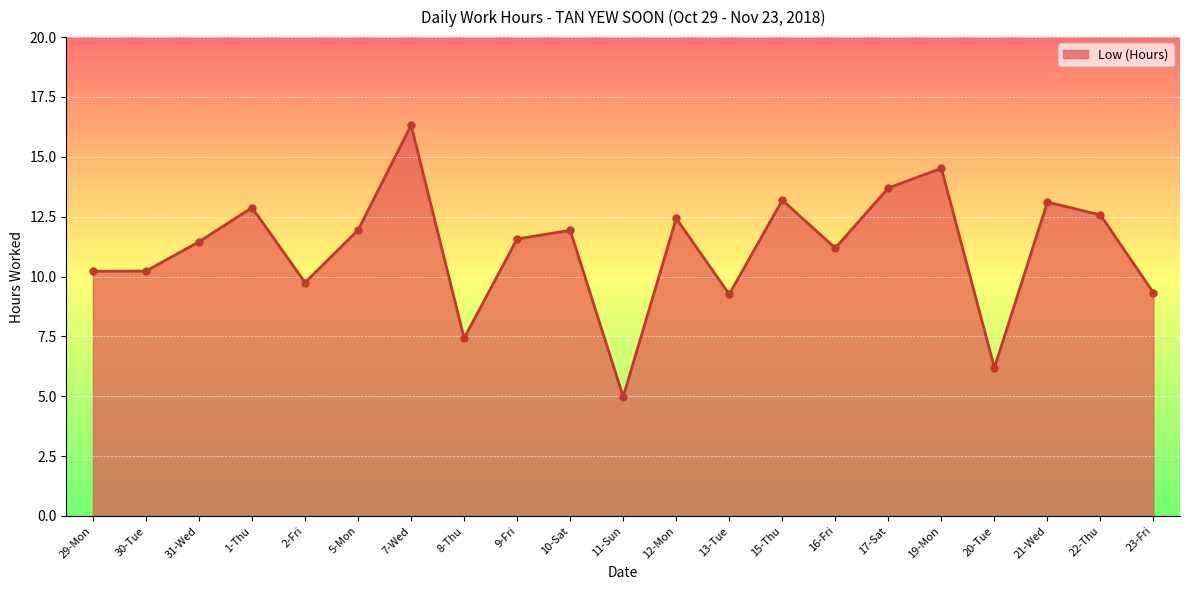

The value at 1-Thu is 8.5. True or false?

False